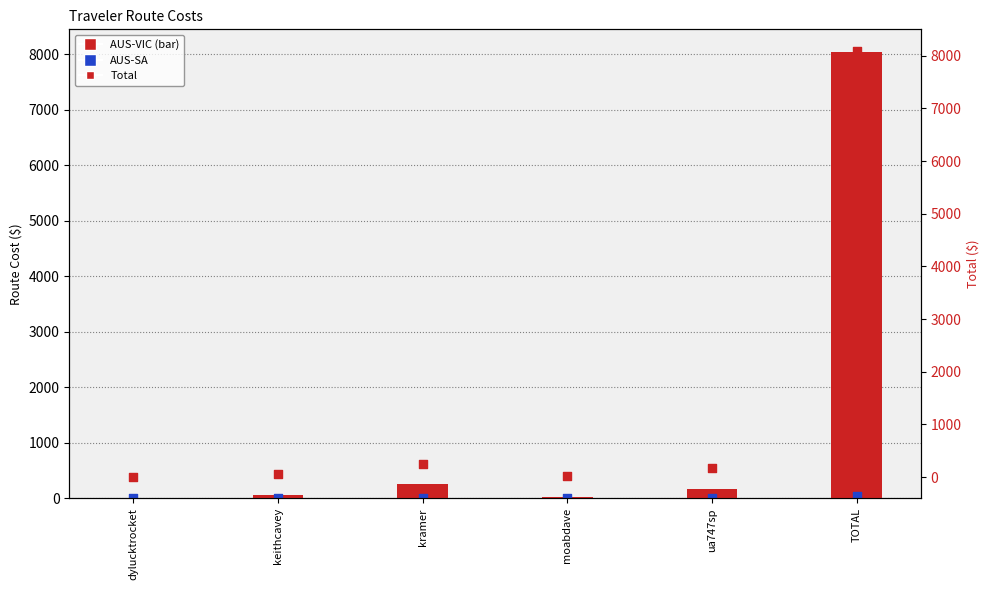

Which series contains the lowest Y value?

AUS-SA